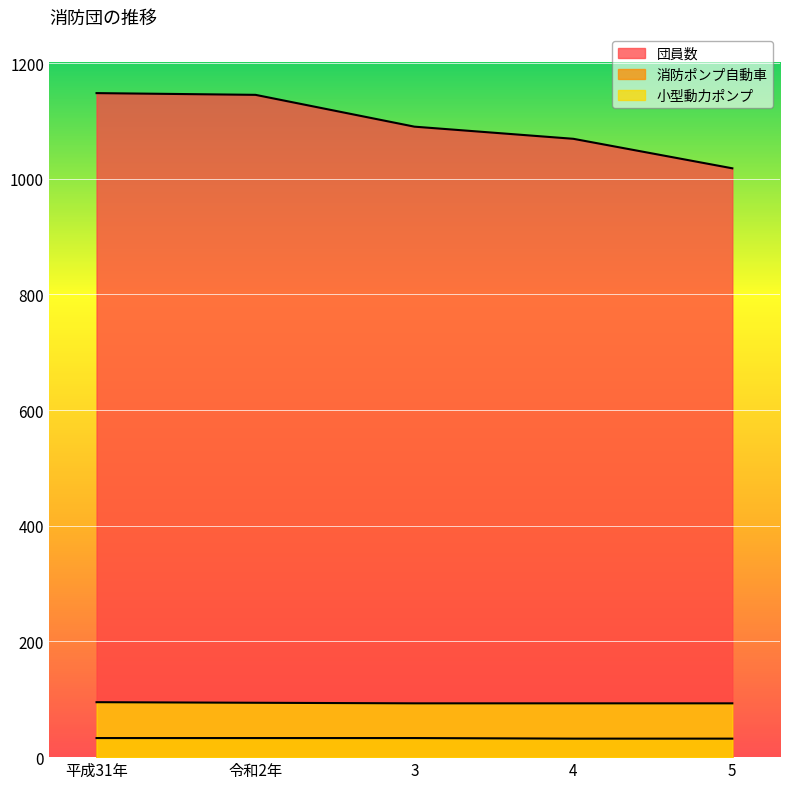

Reading right to left, what are all the values shown in this chart?

団員数: 5=1018	4=1069	3=1090	令和2年=1145	平成31年=1148
消防ポンプ自動車: 5=32	4=32	3=33	令和2年=33	平成31年=33
小型動力ポンプ: 5=93	4=93	3=93	令和2年=94	平成31年=95